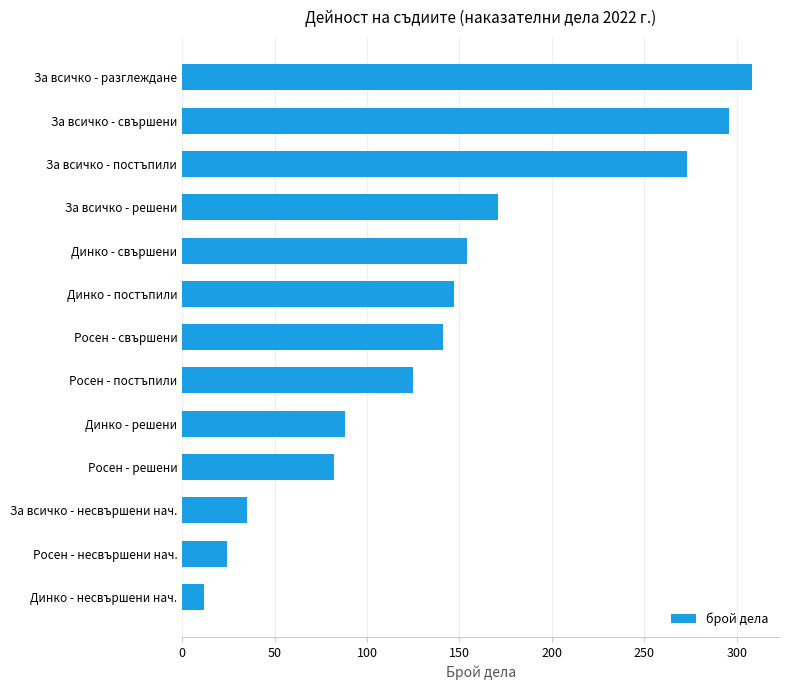

Reading bottom to top, what are all the values shown in this chart?

12	24	35	82	88	125	141	147	154	171	273	296	308